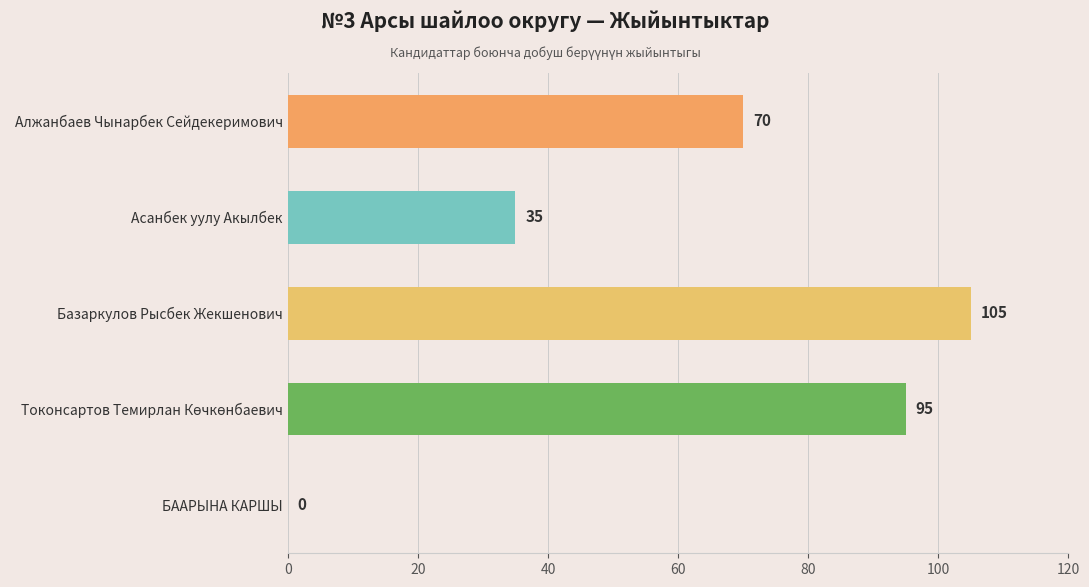

Which label corresponds to the largest value in the chart?

Базаркулов Рысбек Жекшенович